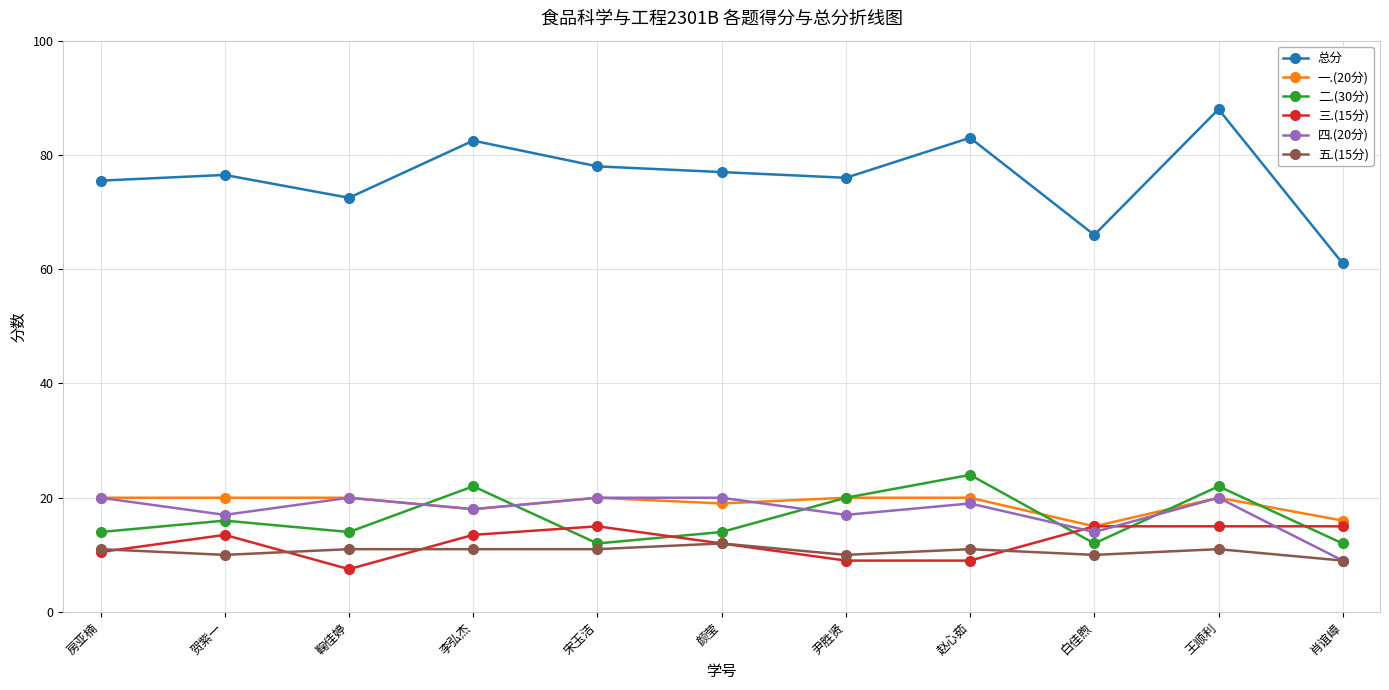

How many lines are shown in the chart?

6